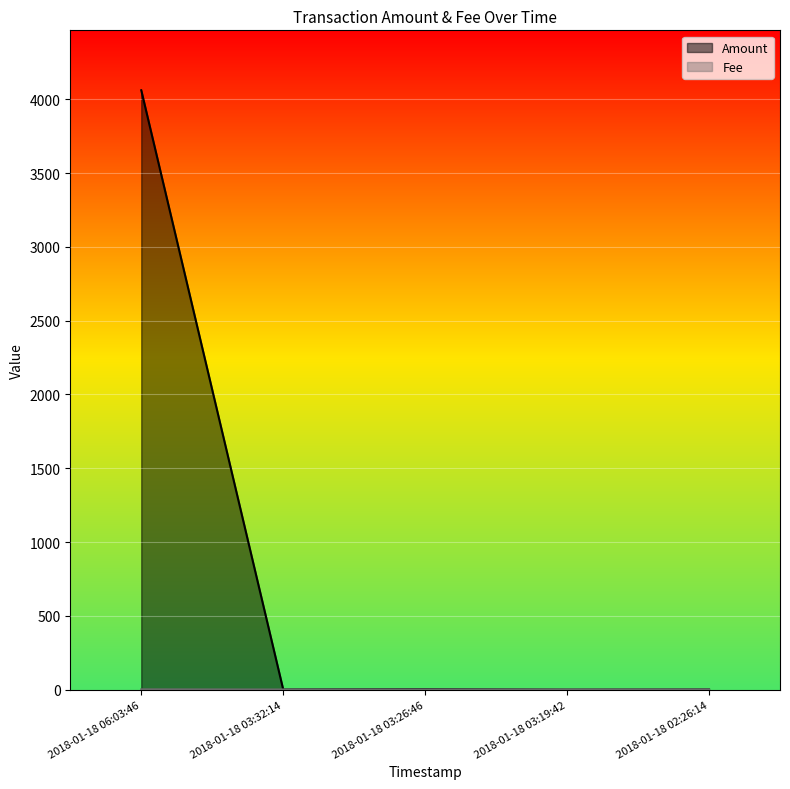

Does the chart display data point markers on the line(s)?

No